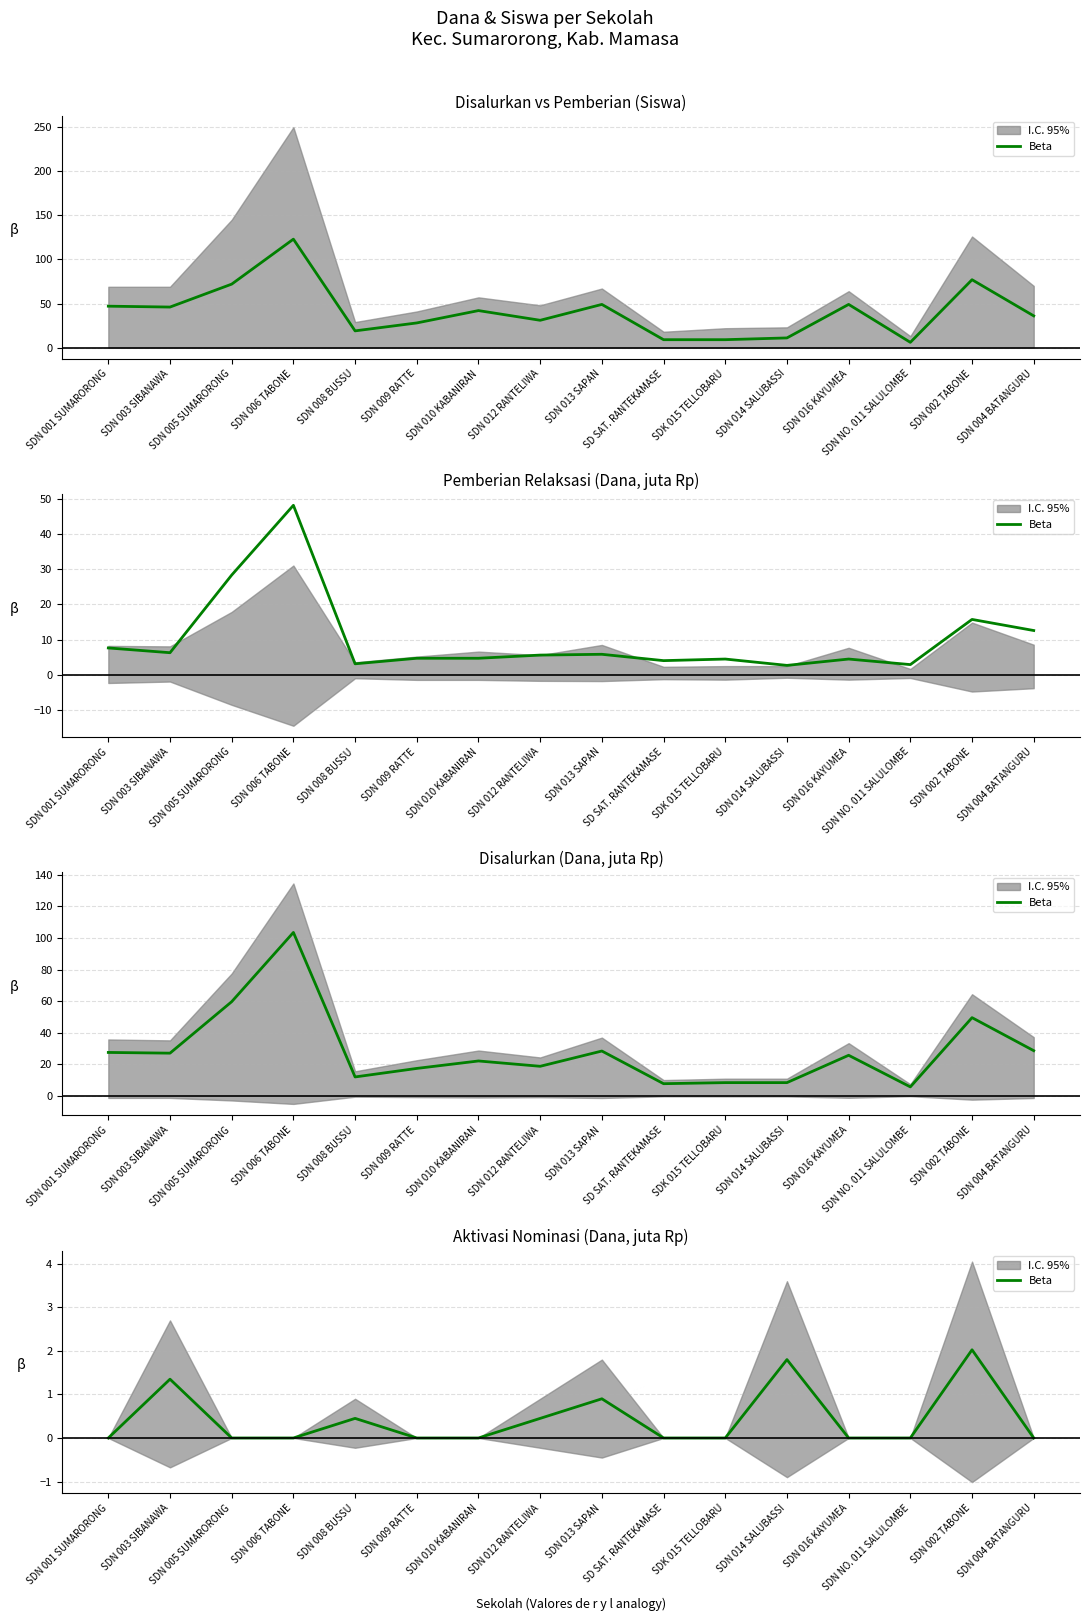

What is the change in value from SDN 001 SUMARORONG to SDN 014 SALUBASSI?

+1.8